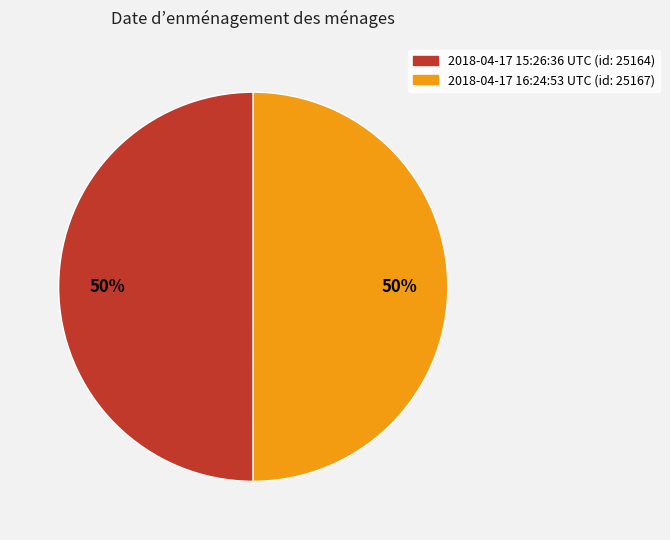

To the nearest percent, what is the combined percentage of 2018-04-17 16:24:53 UTC and 2018-04-17 15:26:36 UTC?

100%